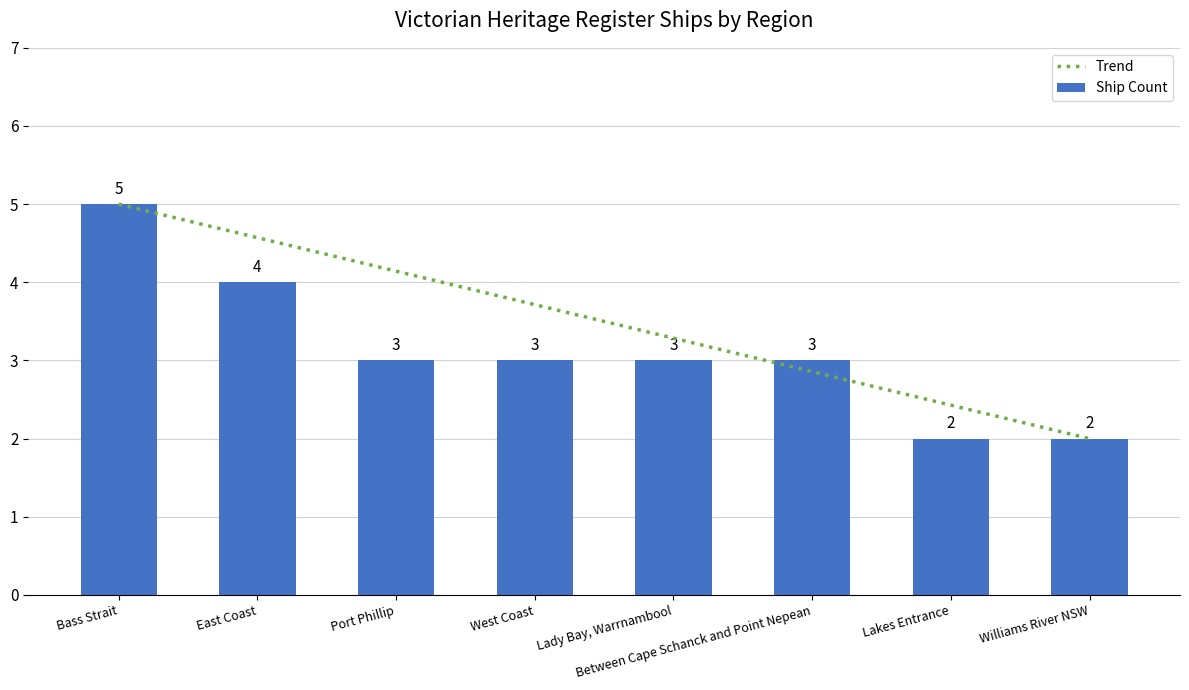

Reading right to left, list all the values displayed in this chart.

Williams River NSW=2	Lakes Entrance=2	Between Cape Schanck and Point Nepean=3	Lady Bay, Warrnambool=3	West Coast=3	Port Phillip=3	East Coast=4	Bass Strait=5